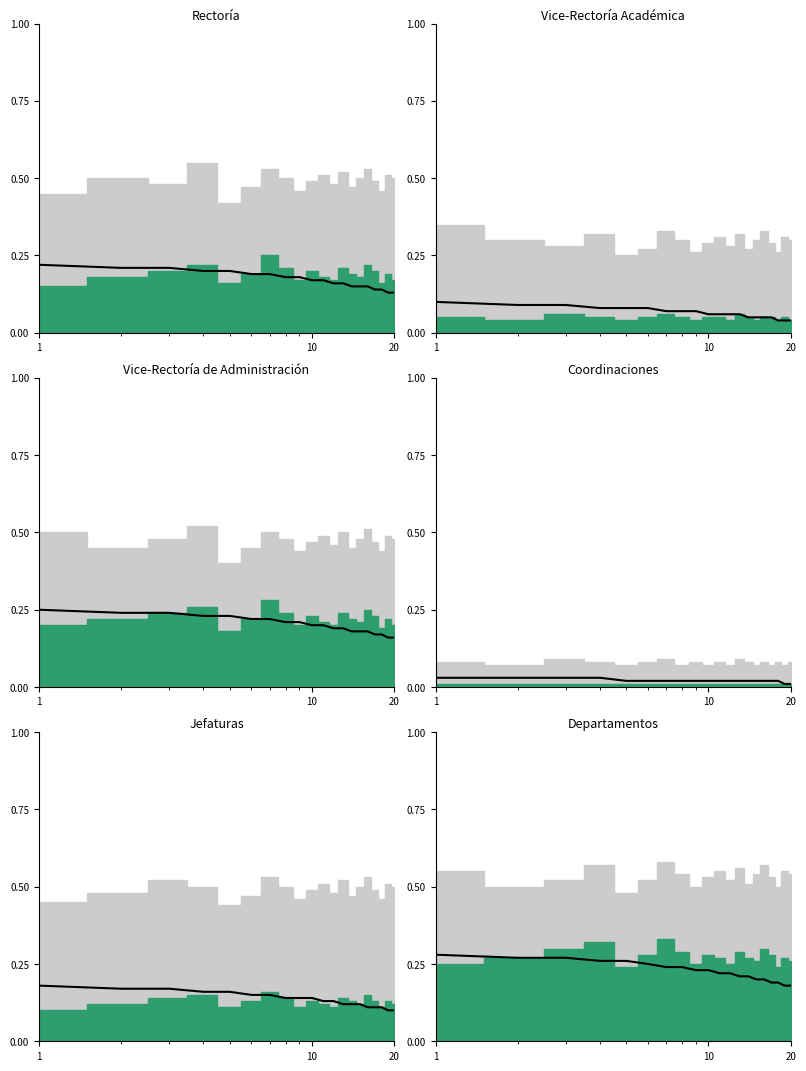

Read the value at 8.

0.2